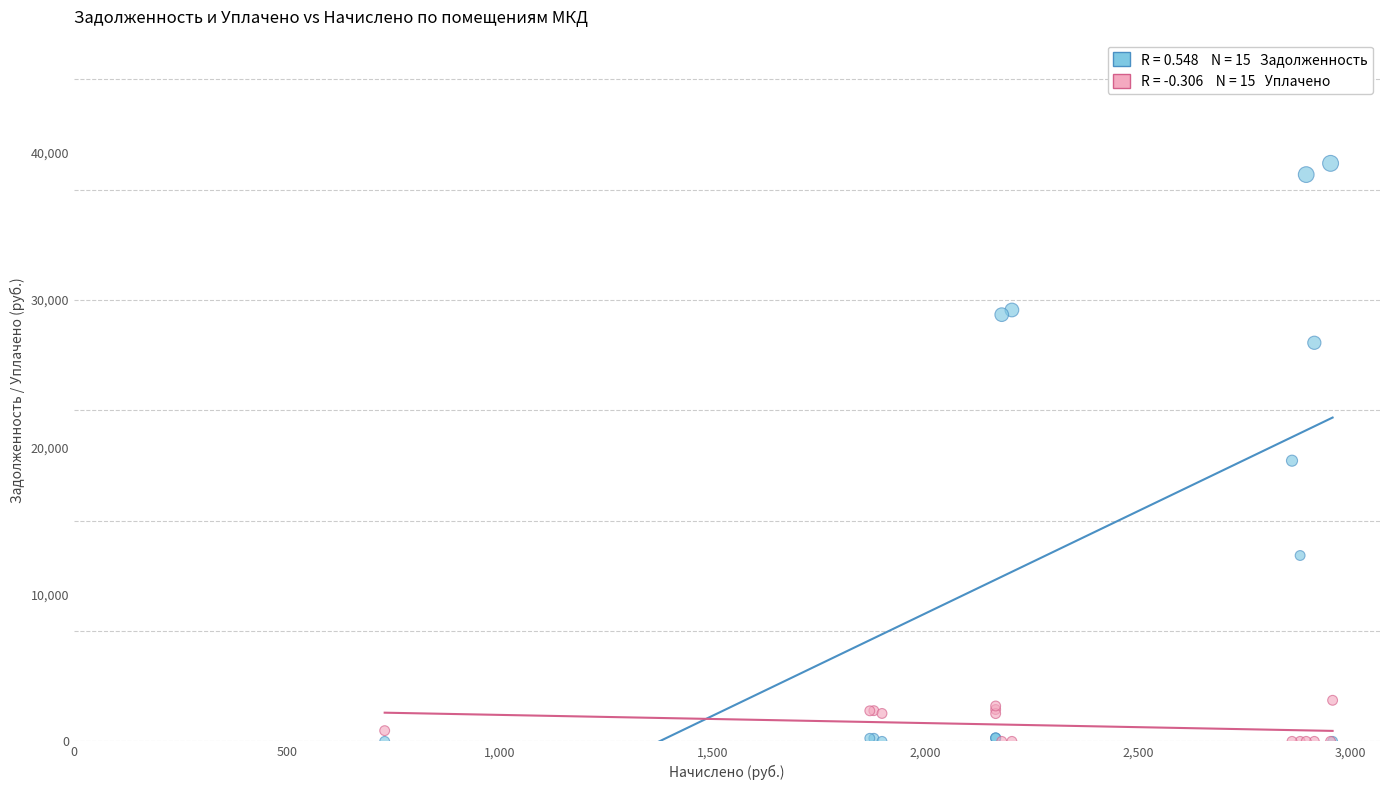

Across all series, what Y value is closest to 19645?

19080.0